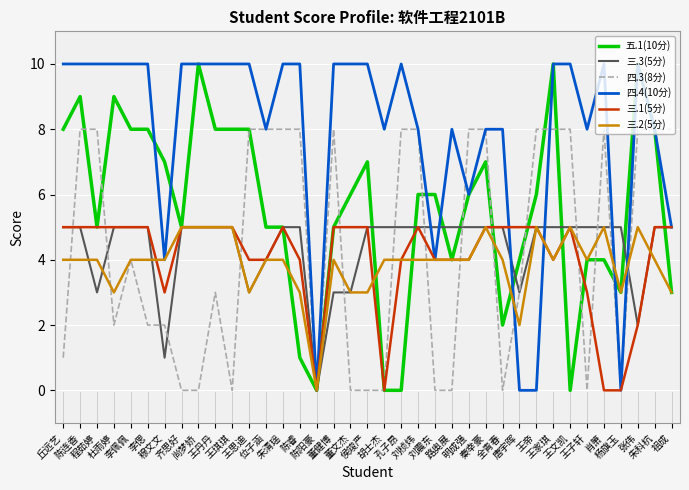

What is the spread (max minus min) of values at 王子轩?

8